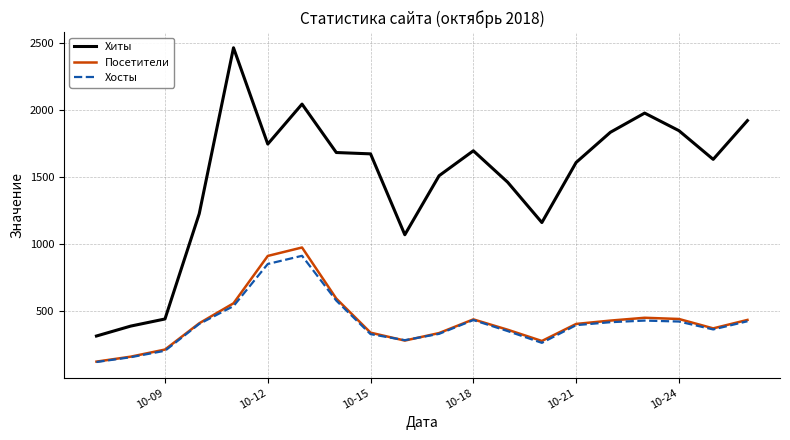

Which series has the largest range (max minus min)?

Хиты